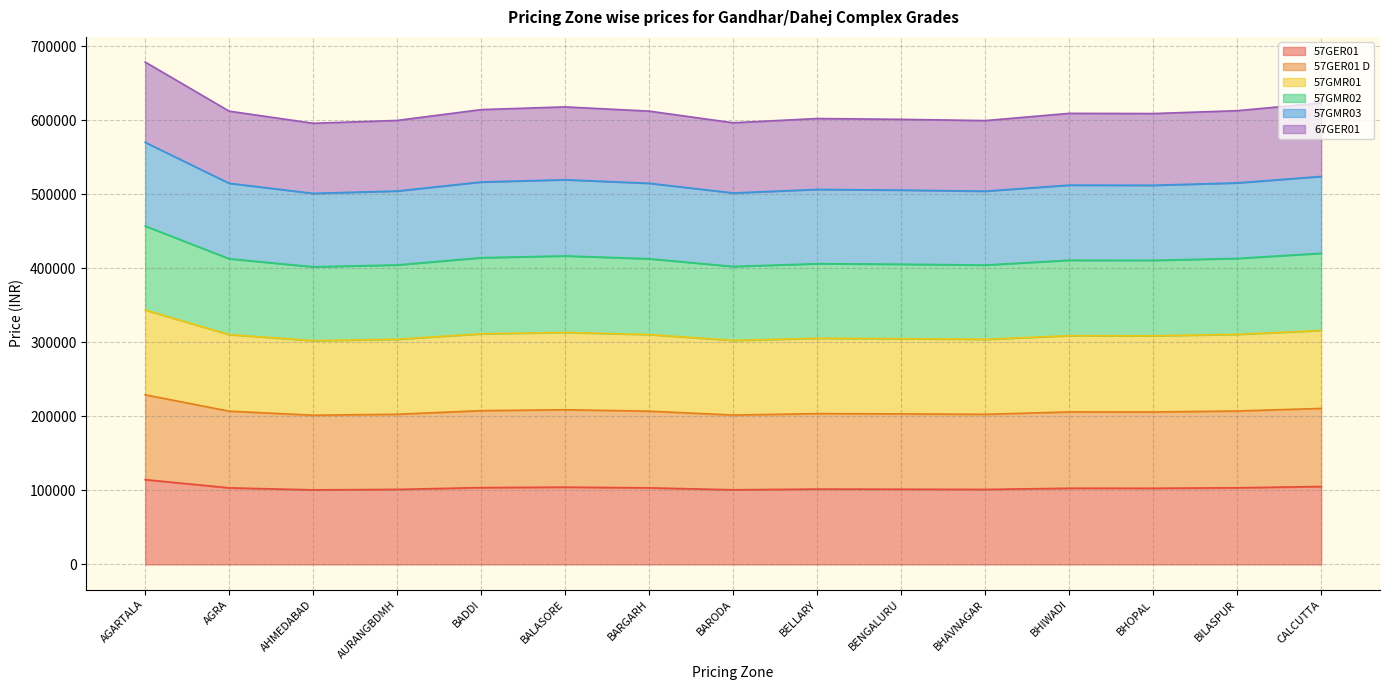

Where is 57GMR02 nearest to the value 429712?

CALCUTTA